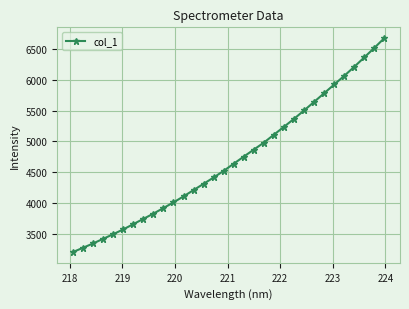

What is the smallest value displayed?

3213.1